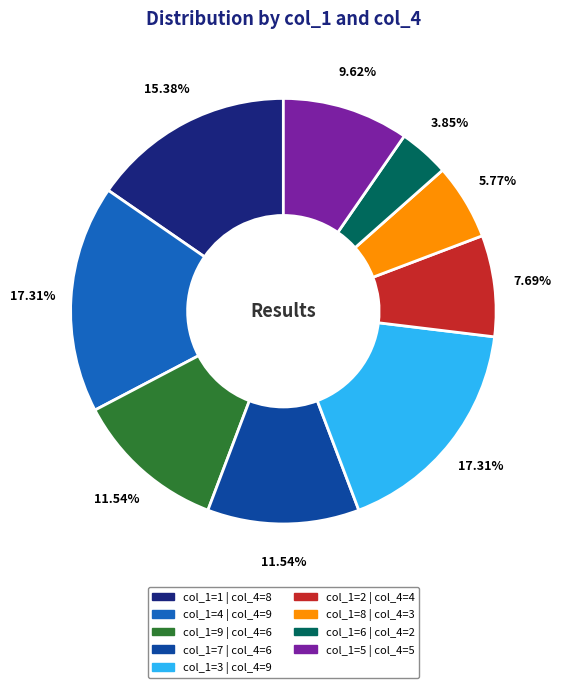

Does any single category account for the majority?

No